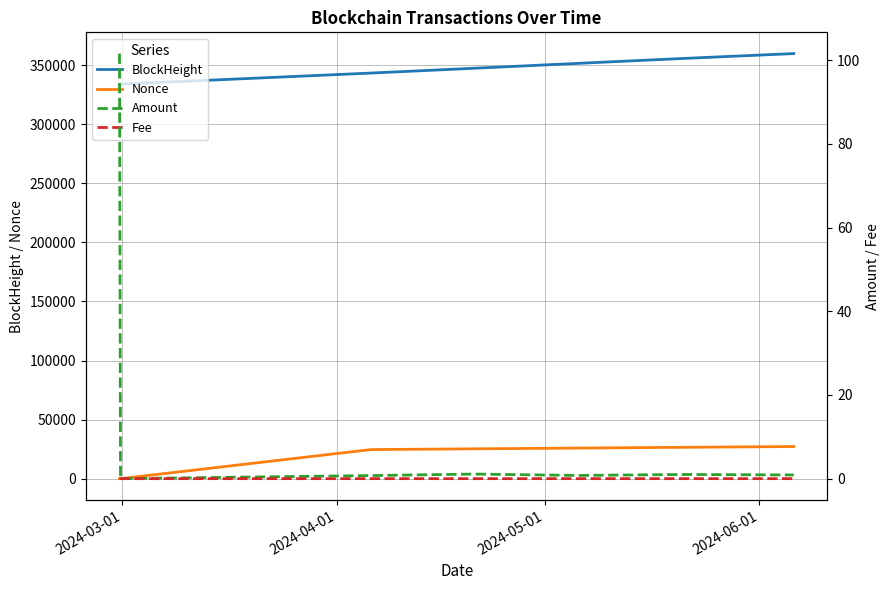

True or false: BlockHeight has more than 1 interior local peaks.

False